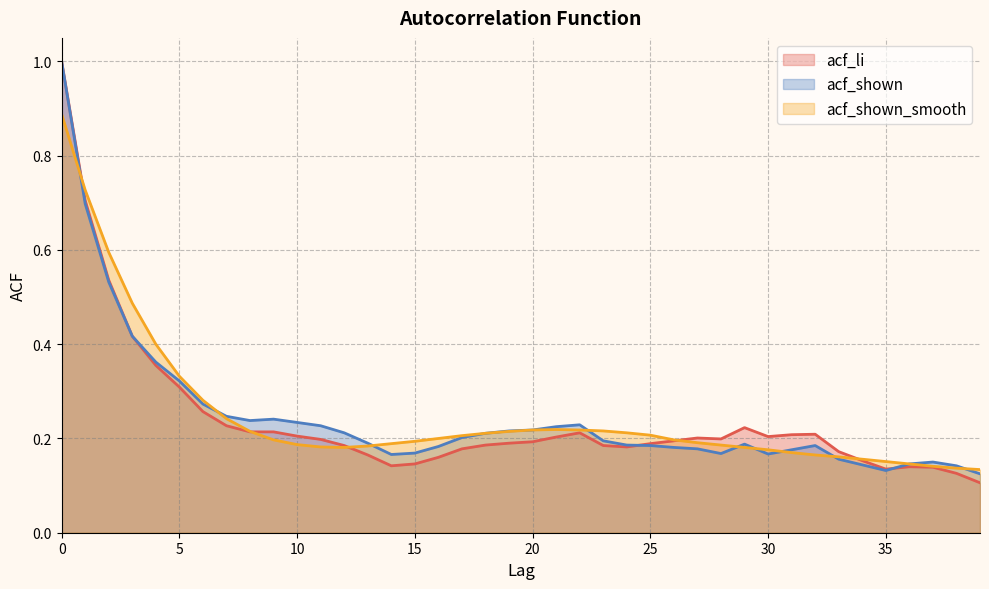

Is the value of acf_li at 37 greater than the value of acf_shown_smooth at 20?

No